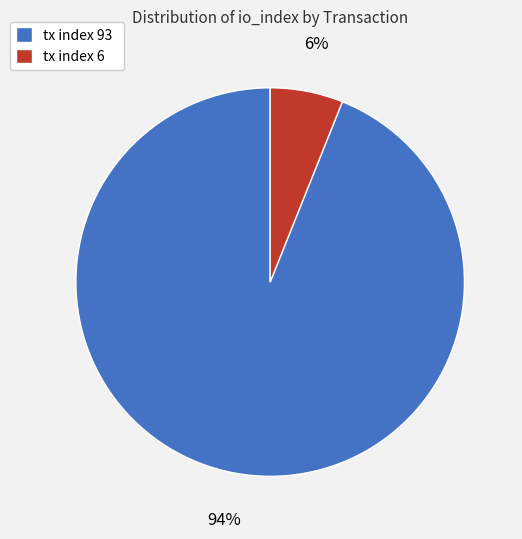

Does any single category account for the majority?

Yes